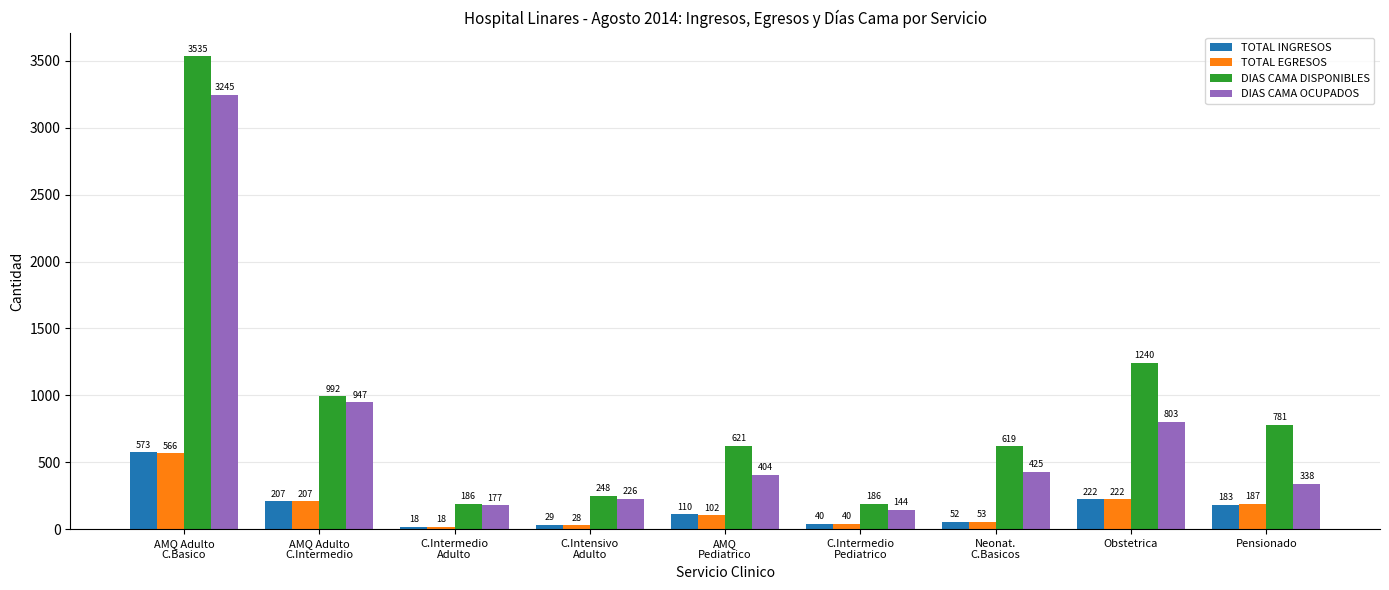

At which label does TOTAL INGRESOS first exceed 110?

AMQ Adulto
C.Basico